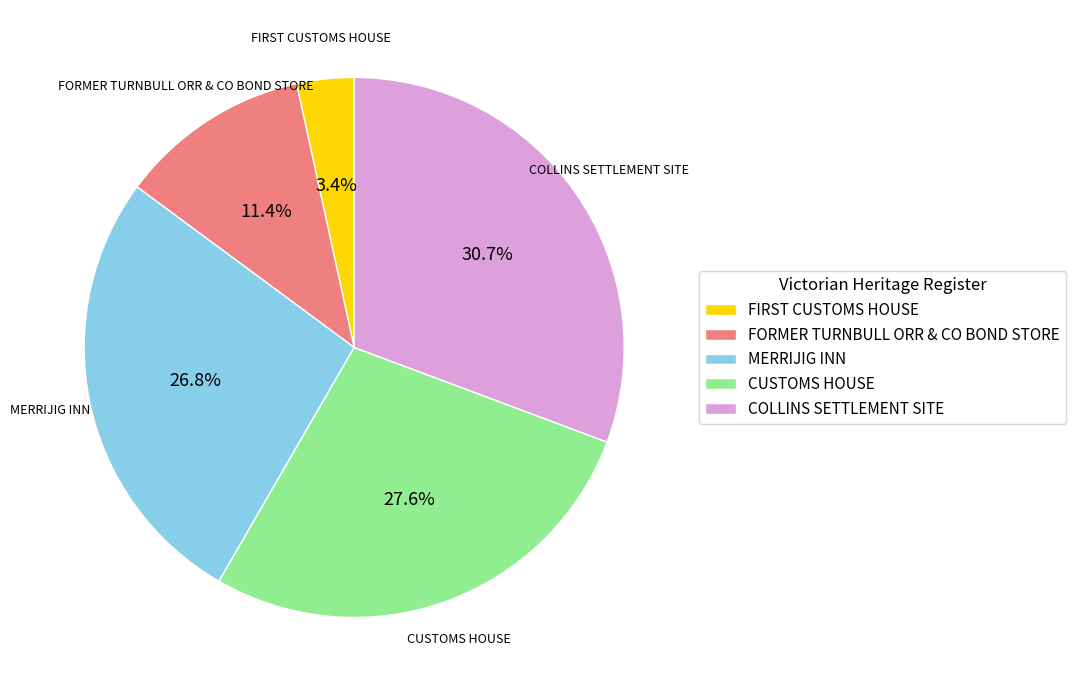

Is there a majority slice in this chart?

No